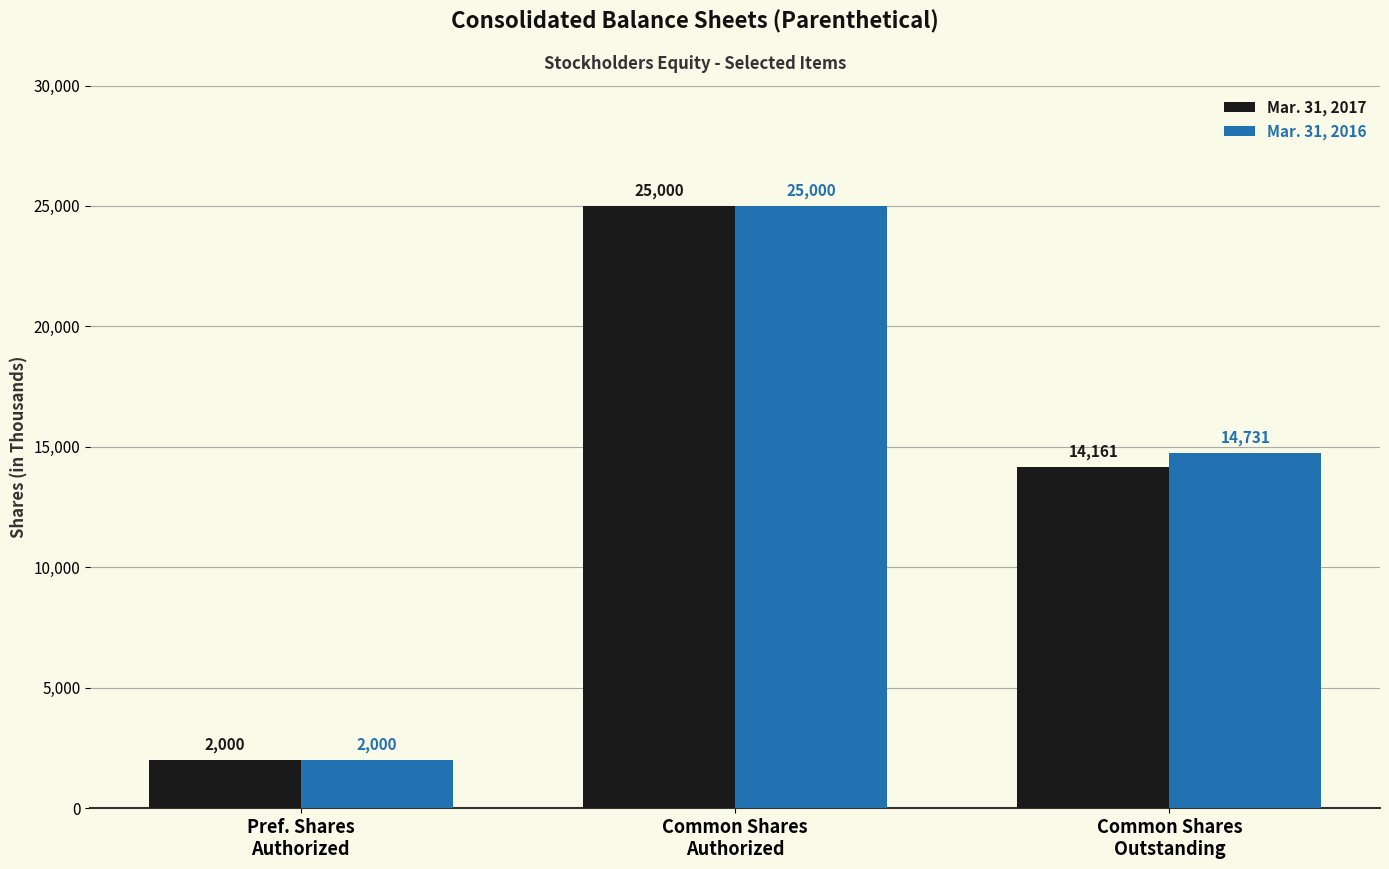

How many Mar. 31, 2016 values are between 2000 and 25000?

3